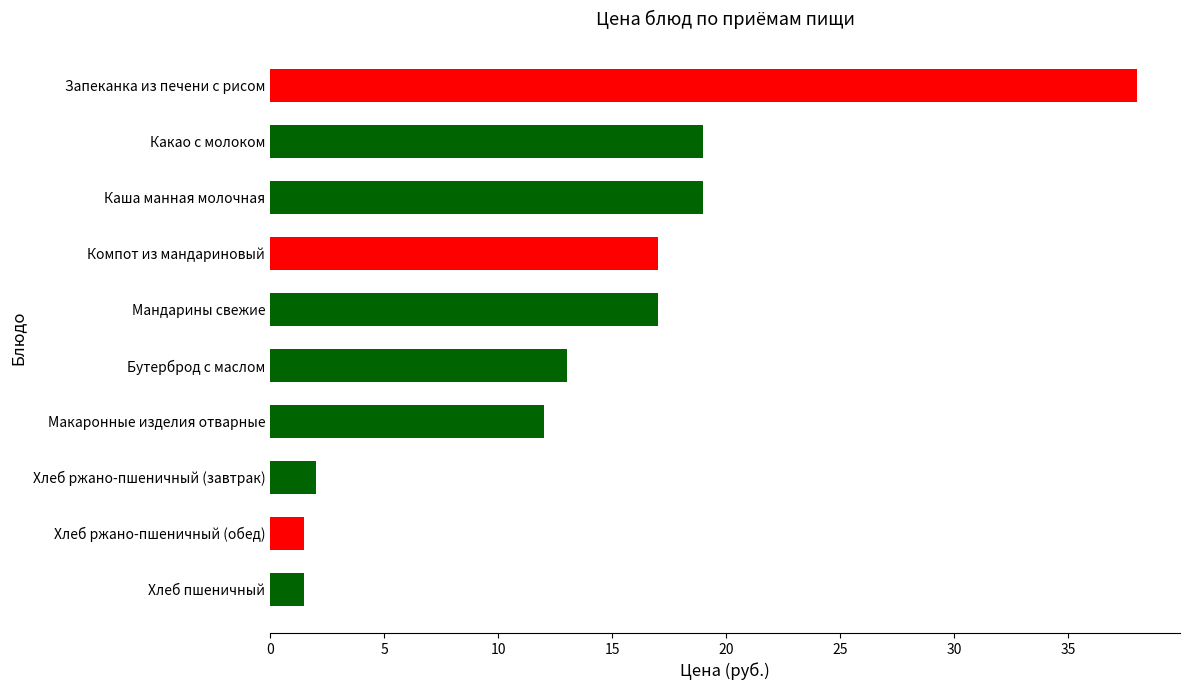

Reading bottom to top, extract all data points from this chart.

Хлеб пшеничный=1.5	Хлеб ржано-пшеничный (обед)=1.5	Хлеб ржано-пшеничный (завтрак)=2.0	Макаронные изделия отварные=12.0	Бутерброд с маслом=13.0	Мандарины свежие=17.0	Компот из мандариновый=17.0	Каша манная молочная=19.0	Какао с молоком=19.0	Запеканка из печени с рисом=38.0